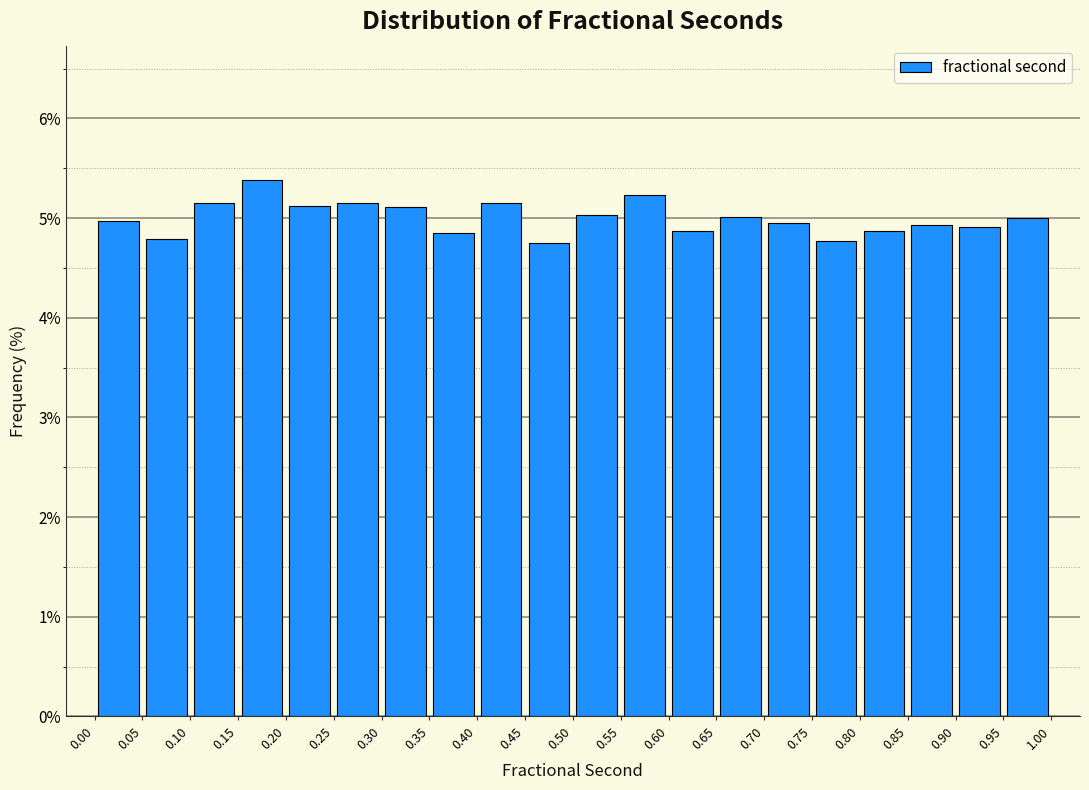

How tall is the bar that spans 0.50 to 0.55 on the x-axis? The values are not printed on the chart, so give them approximately, as read against the axis.

5.0